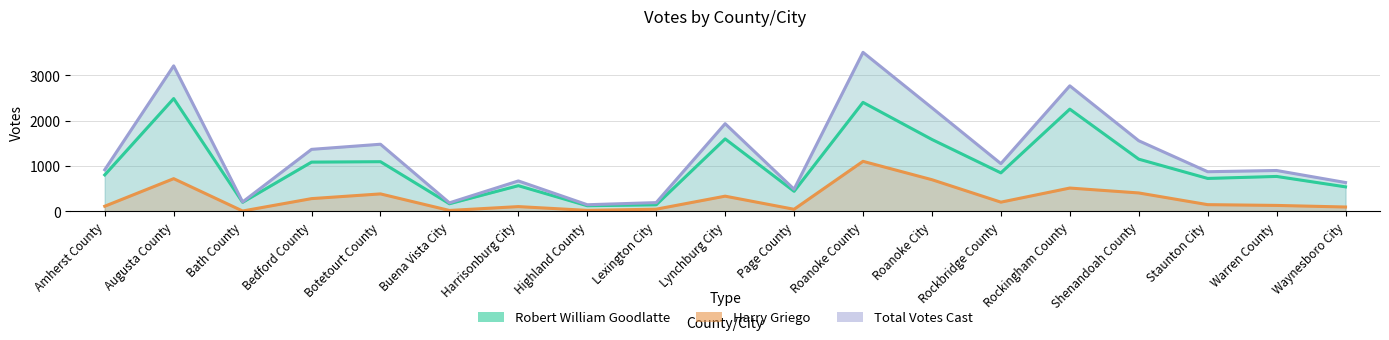

True or false: Total Votes Cast and Robert William Goodlatte intersect in this chart.

False